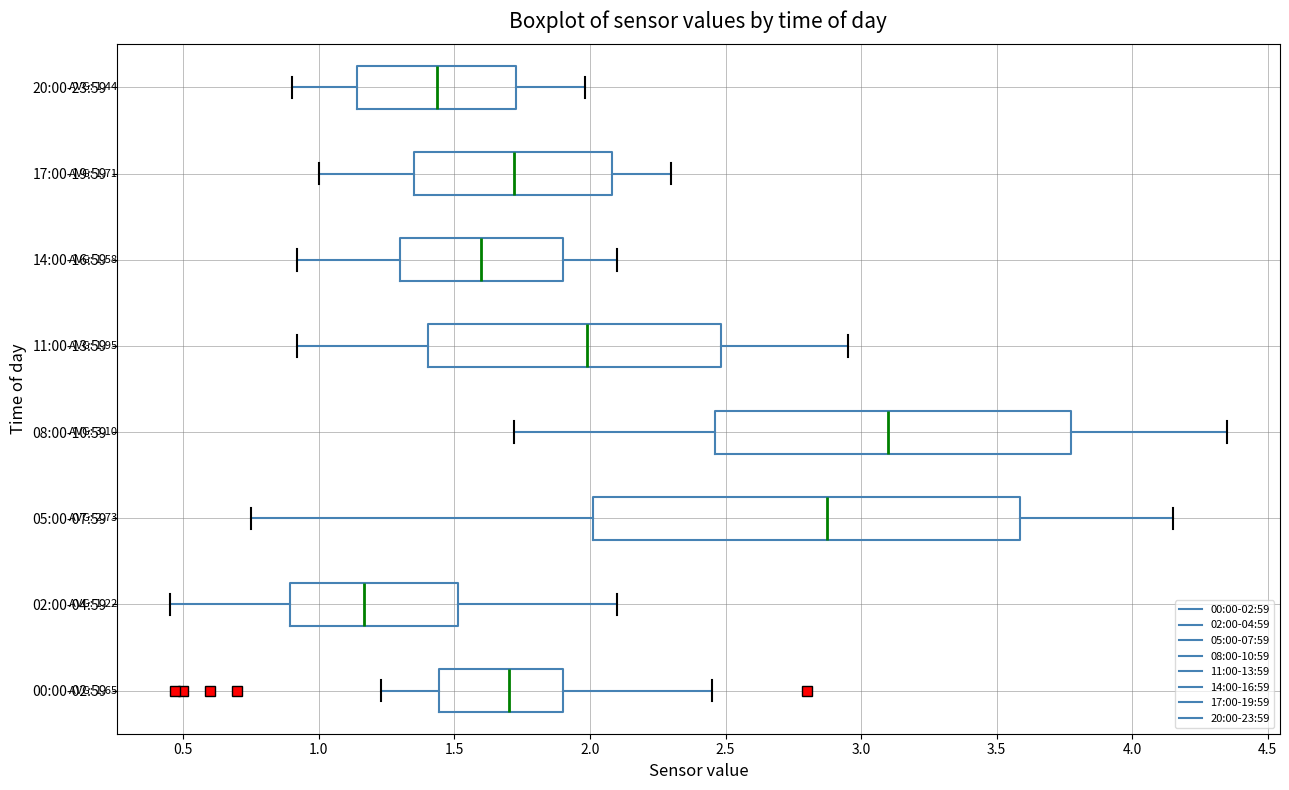

Comparing the boxes themselves (not the whiskers), which one is the widest?

05:00-07:59